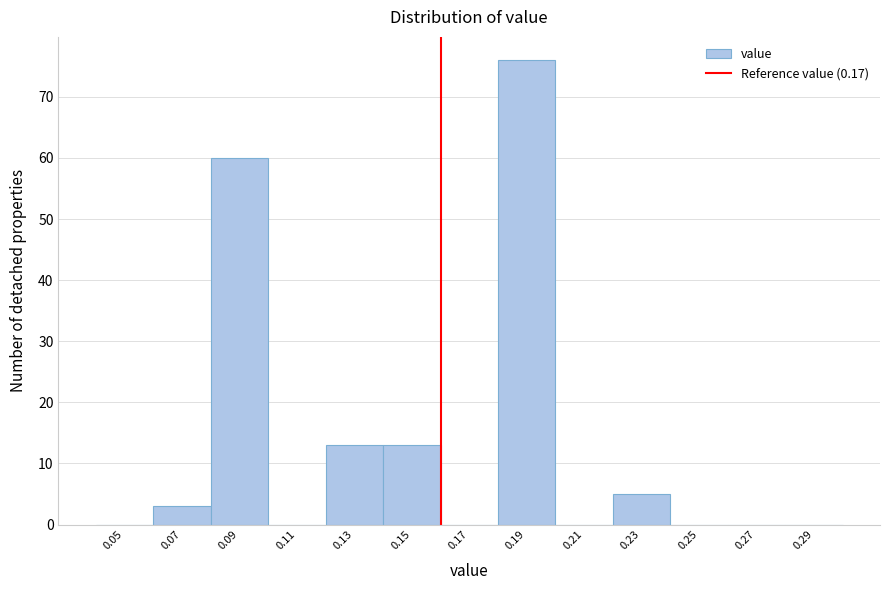

Reading left to right, transcribe all the data shown in this chart.

0.05=0	0.07=3	0.09=60	0.11=0	0.13=13	0.15=13	0.17=0	0.19=76	0.21=0	0.23=5	0.25=0	0.27=0	0.29=0